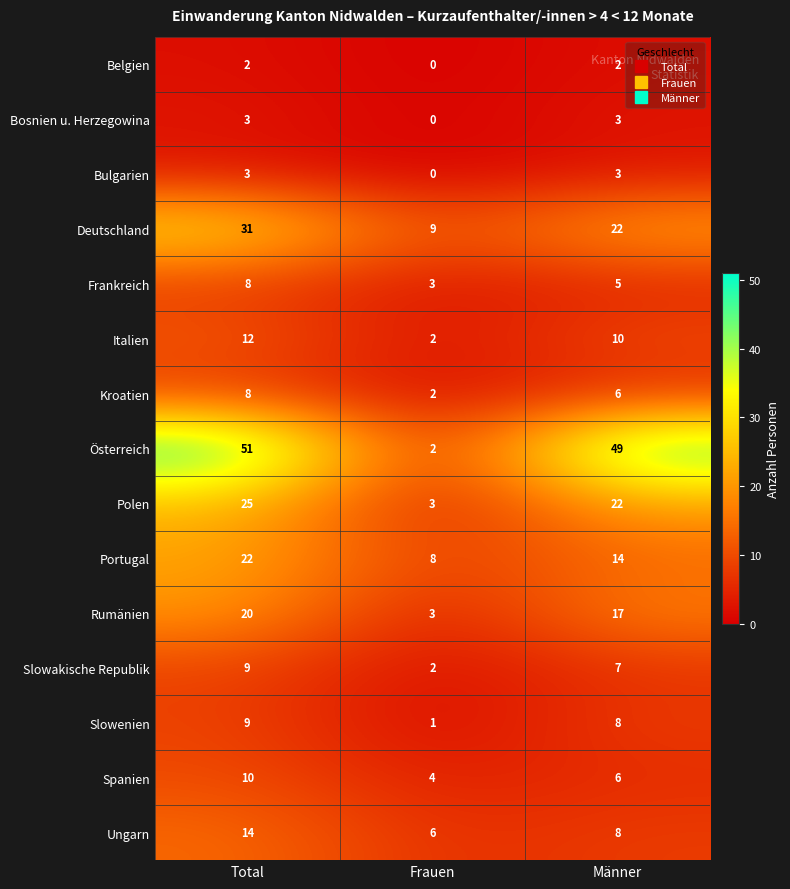

What is the difference between the second highest and minimum values in the Kroatien series?

4